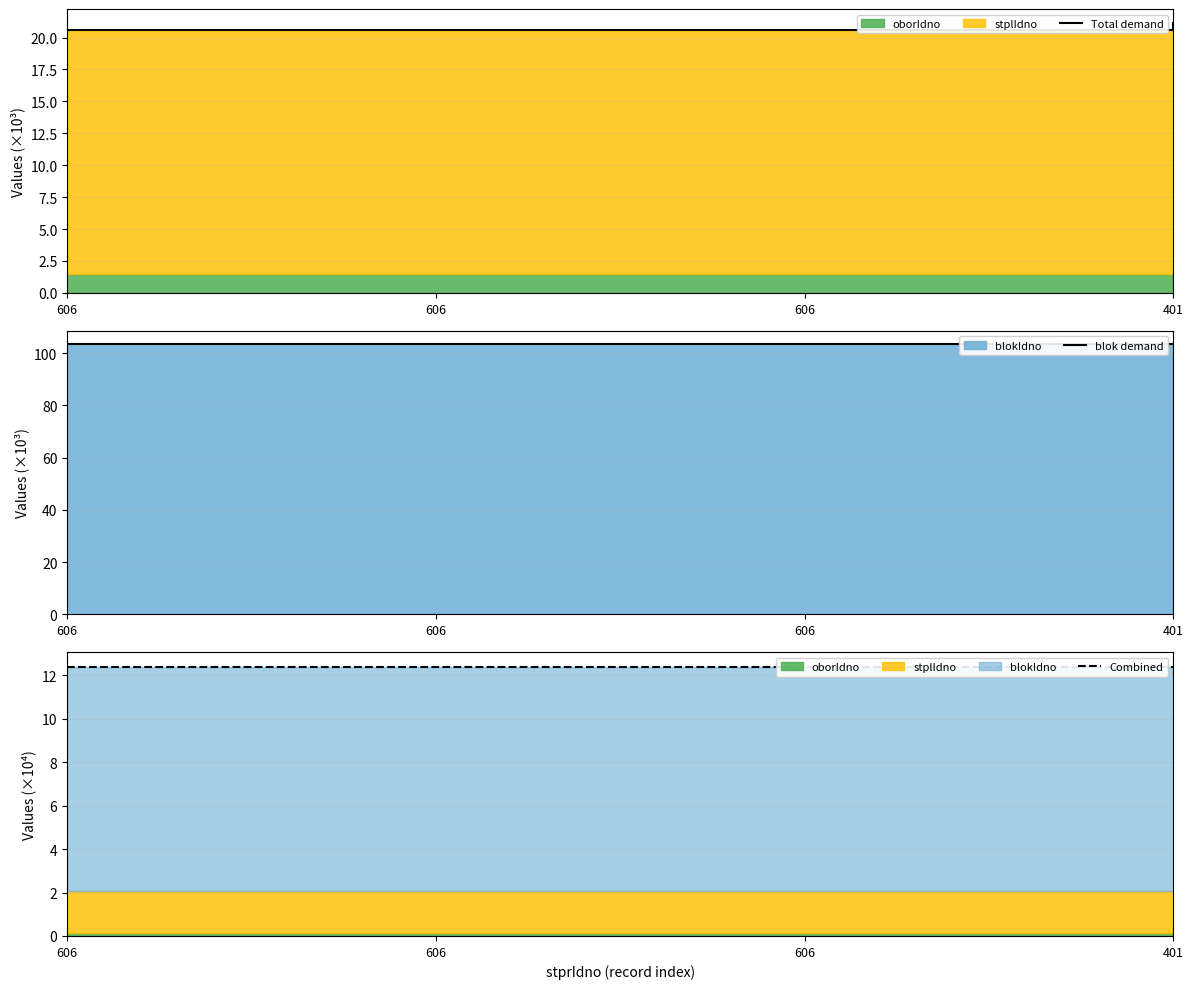

Is the value of blok demand at 606 greater than the value of Combined at 606?

Yes